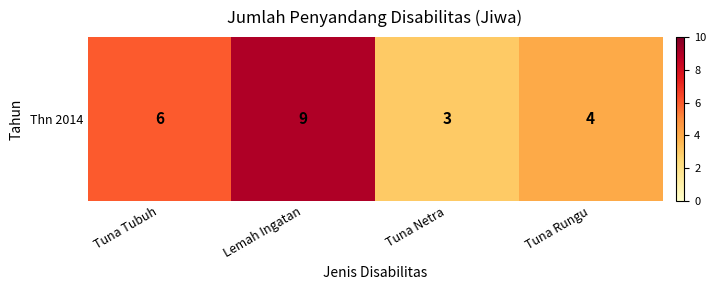

What is the change in value from Lemah Ingatan to Tuna Rungu?

-5